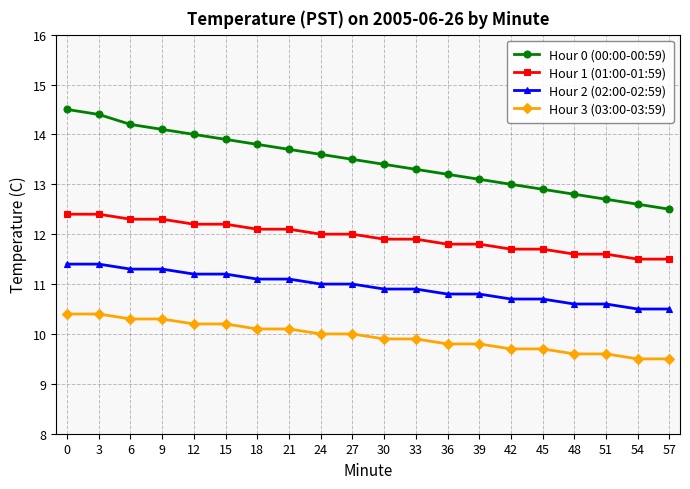

Count the number of categories in the chart.

20